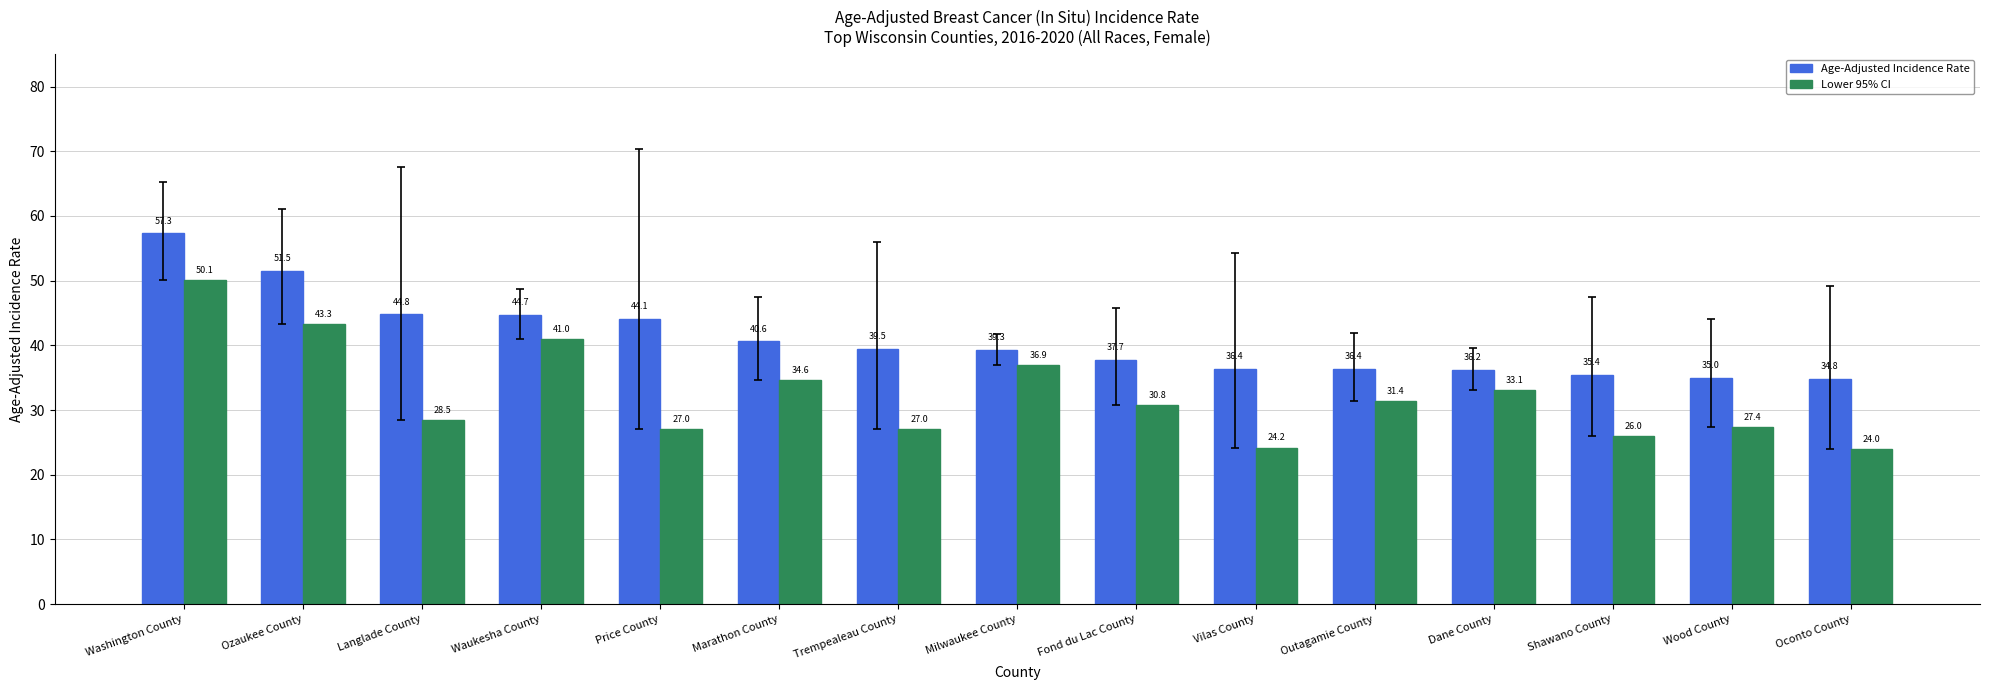

True or false: Age-Adjusted Incidence Rate has a value of 37.7 at Fond du Lac County.

True